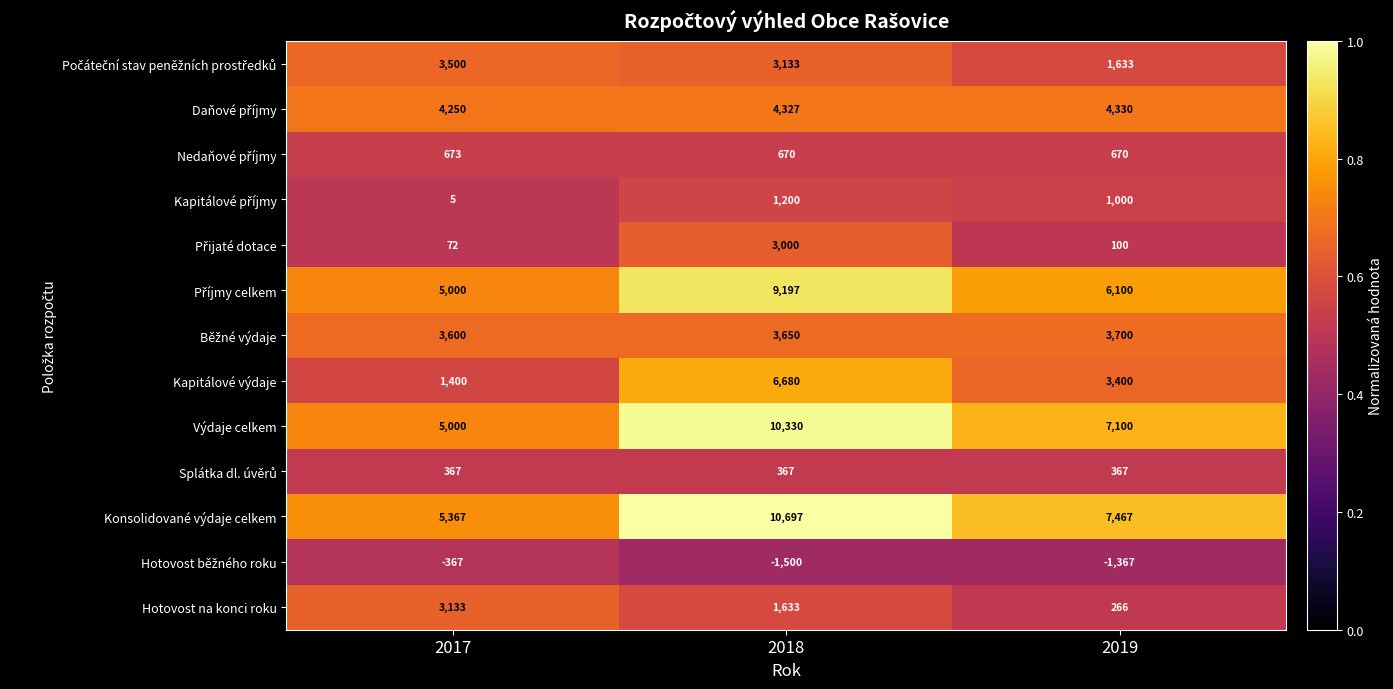

Is it true that Hotovost na konci roku equals 355 at 2019?

False